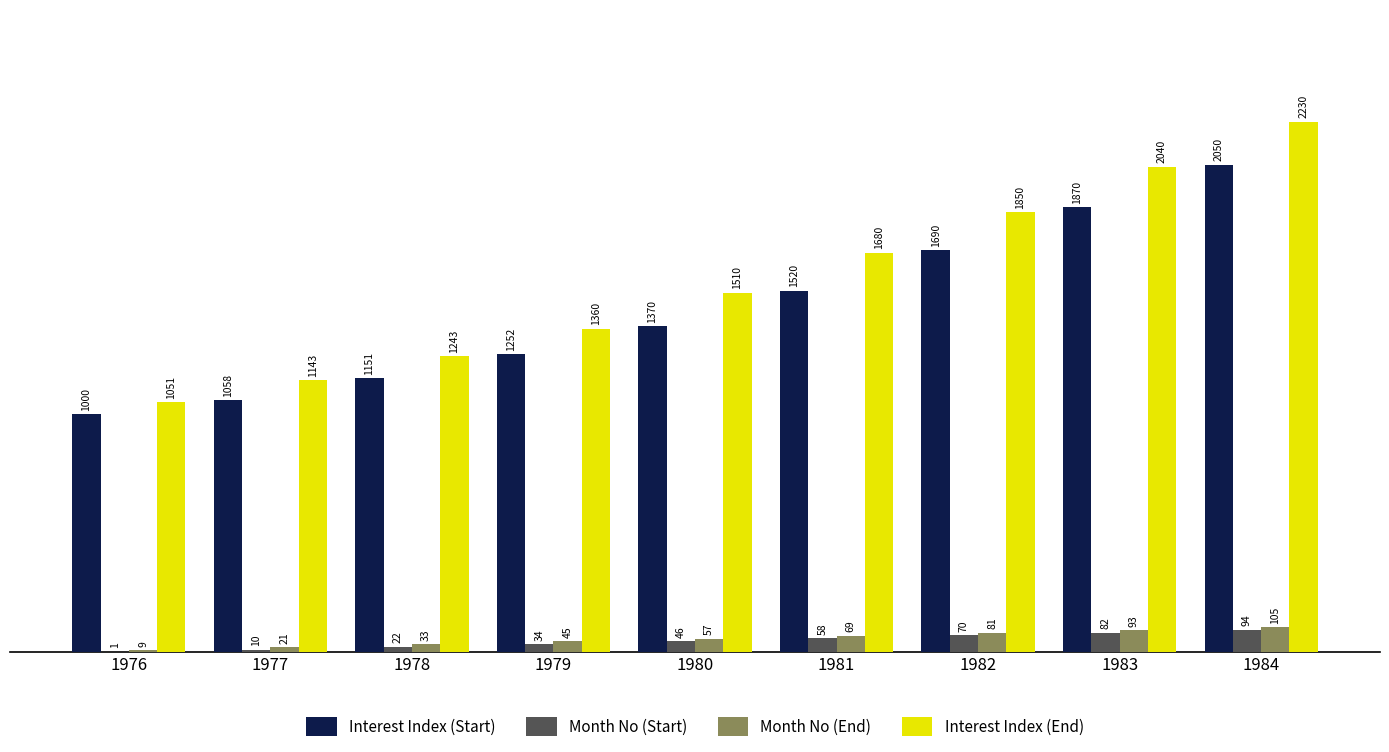

The value of Interest Index (End) at 1980 is 2614. True or false?

False